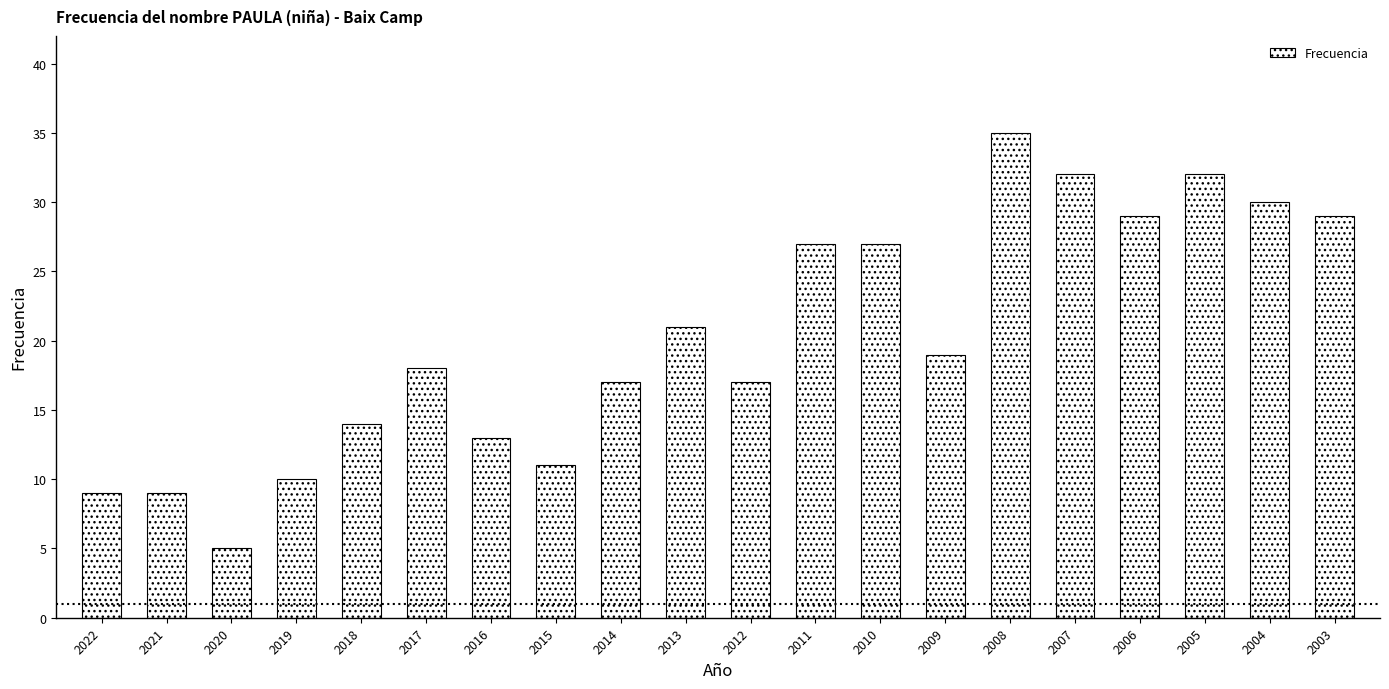

What is the difference between the second highest and minimum values?

27